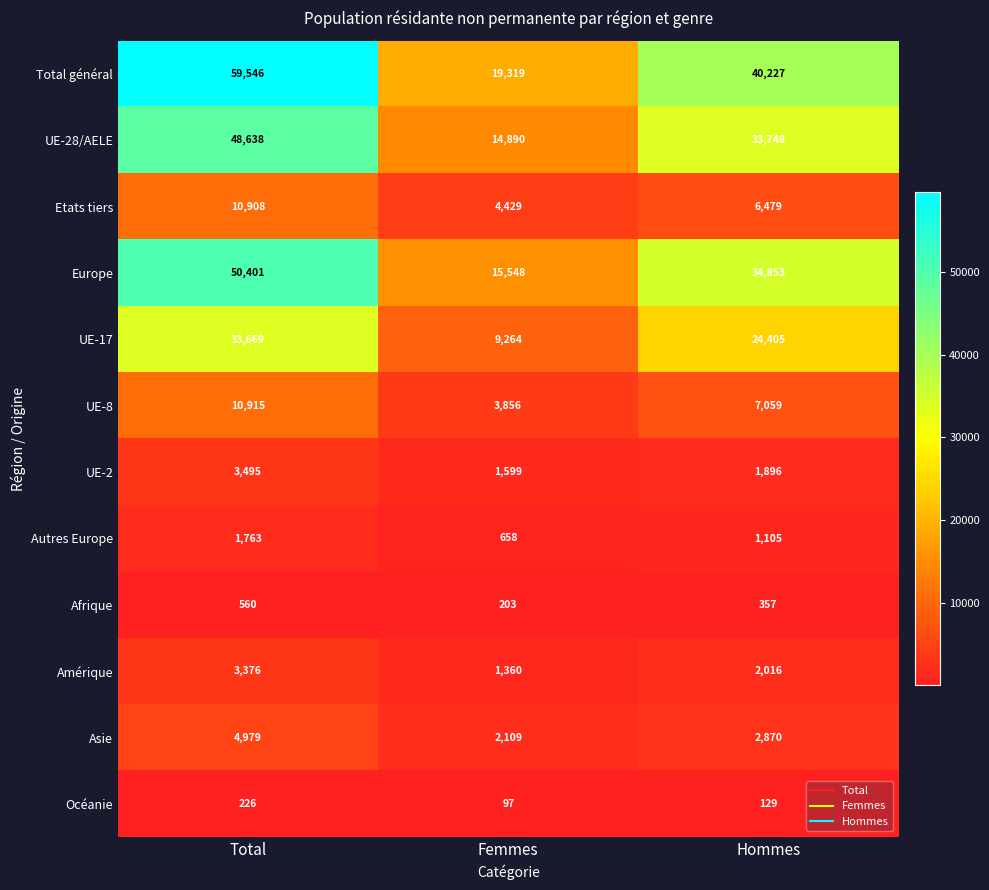

Is it true that Océanie equals 198 at Hommes?

False